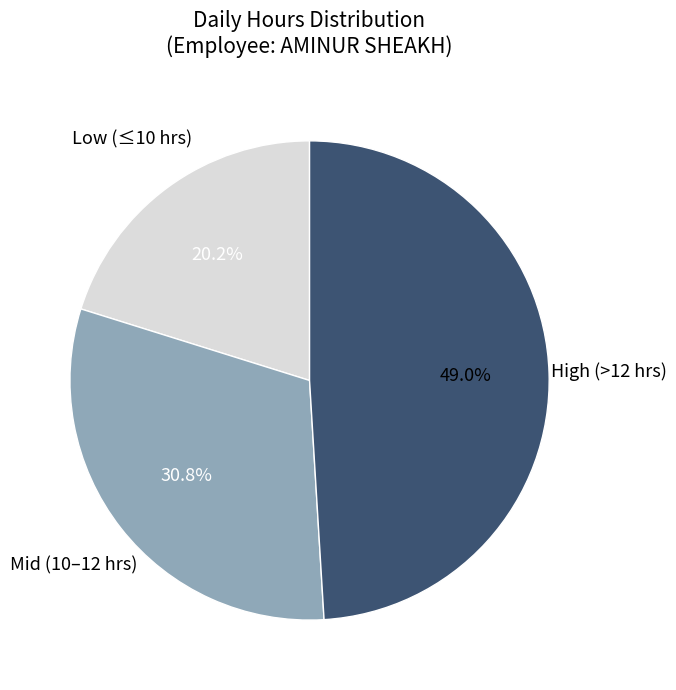

Rank the categories by value from highest to lowest.

High (>12 hrs), Mid (10–12 hrs), Low (≤10 hrs)